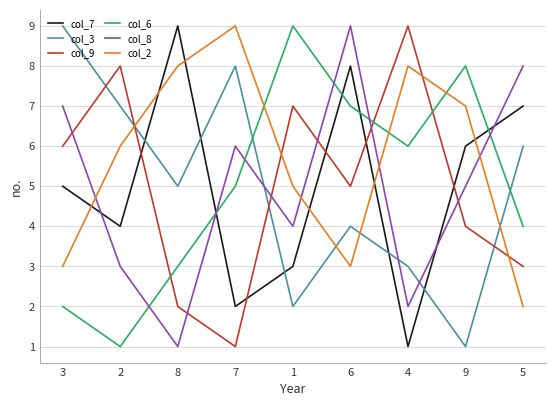

How many intersections are there between col_2 and col_6?

3